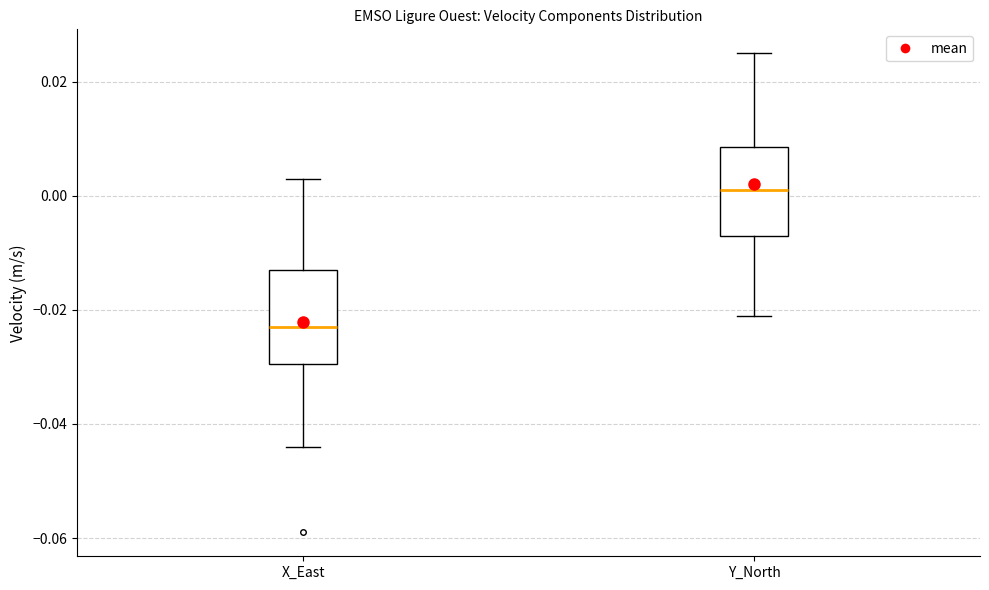

Reading left to right, read every box against the y-axis: the position of its median line, the range the box covers, and the ends of its whiskers. The values are not printed on the chart, so give them approximately, as read against the axis.

X_East: median -0.022, box -0.030 to -0.012, whiskers -0.044 to 0.004
Y_North: median 0.002, box -0.006 to 0.008, whiskers -0.020 to 0.026